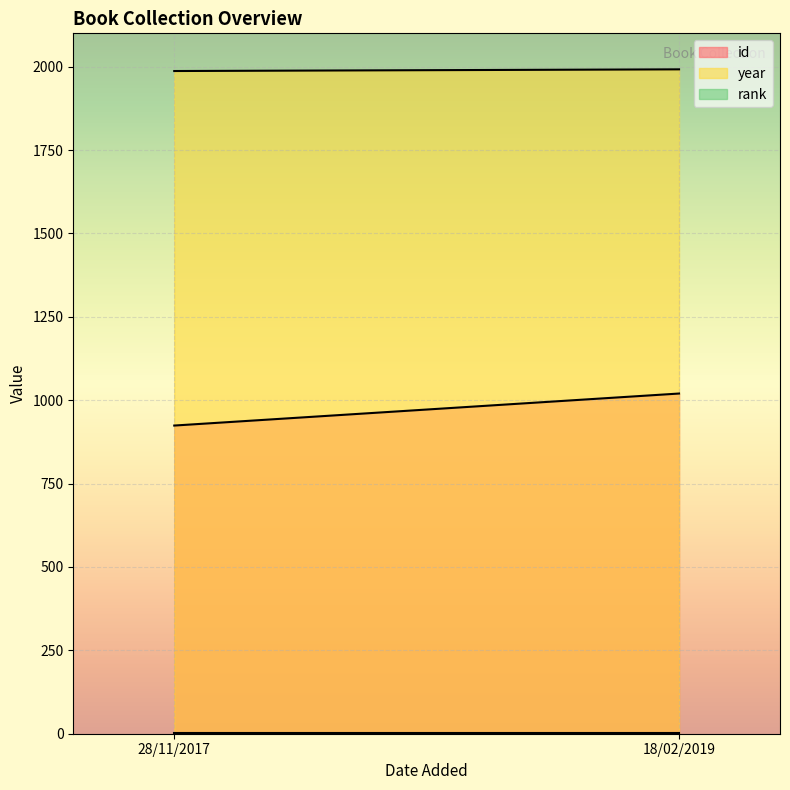

What is the difference between the highest and lowest values at 28/11/2017?

1986